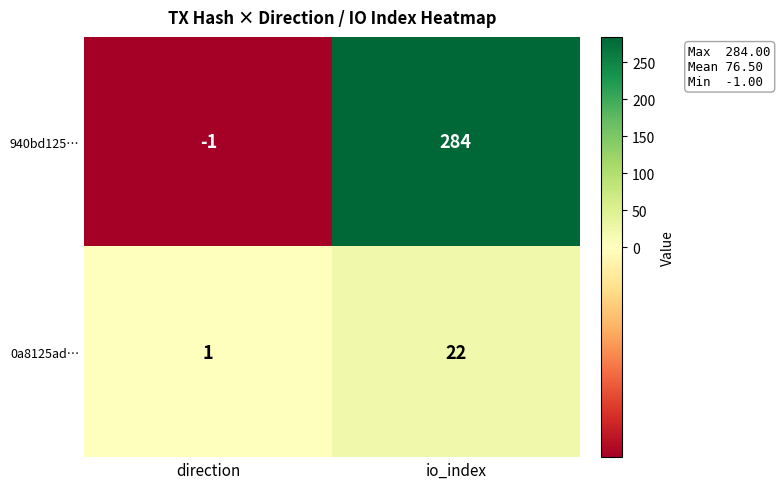

List the series in order of their peak value, highest first.

940bd125…, 0a8125ad…